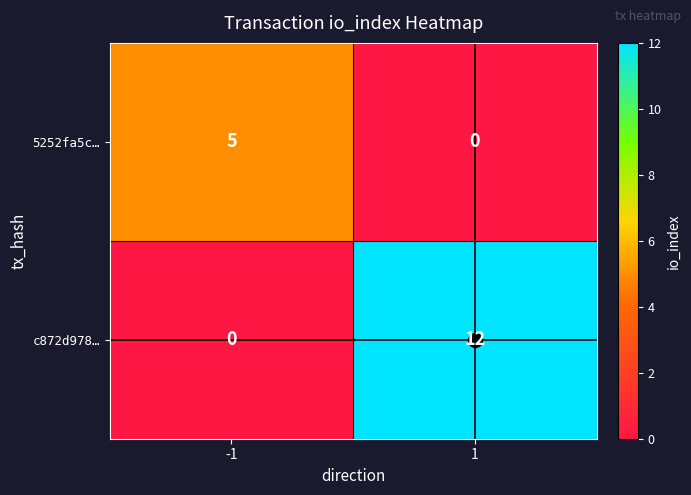

Rank the series at 1 from lowest to highest value.

5252fa5c…, c872d978…